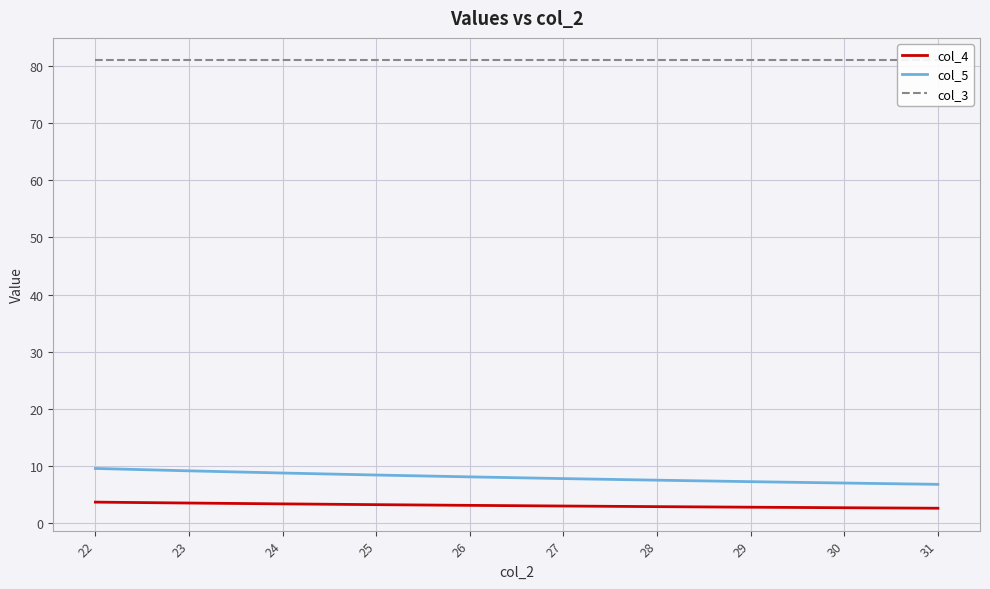

How many values in the col_4 series are below 3?

4